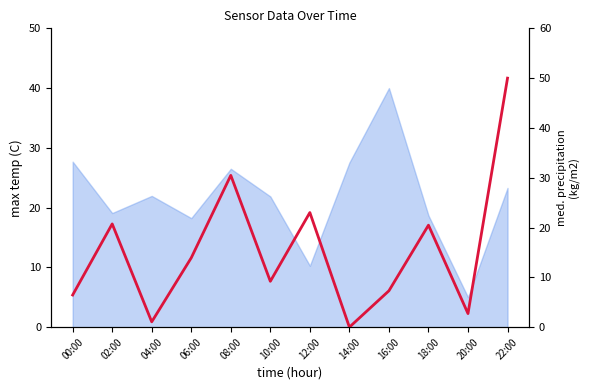

Rank the categories by value from highest to lowest.

22:00, 08:00, 12:00, 02:00, 18:00, 06:00, 10:00, 16:00, 00:00, 20:00, 04:00, 14:00